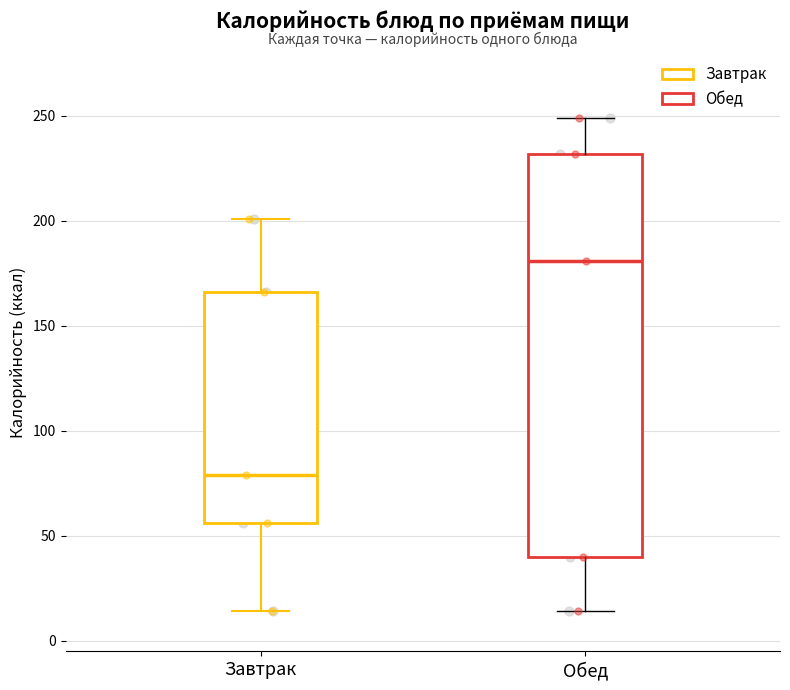

Which box's median line is the lowest?

Завтрак